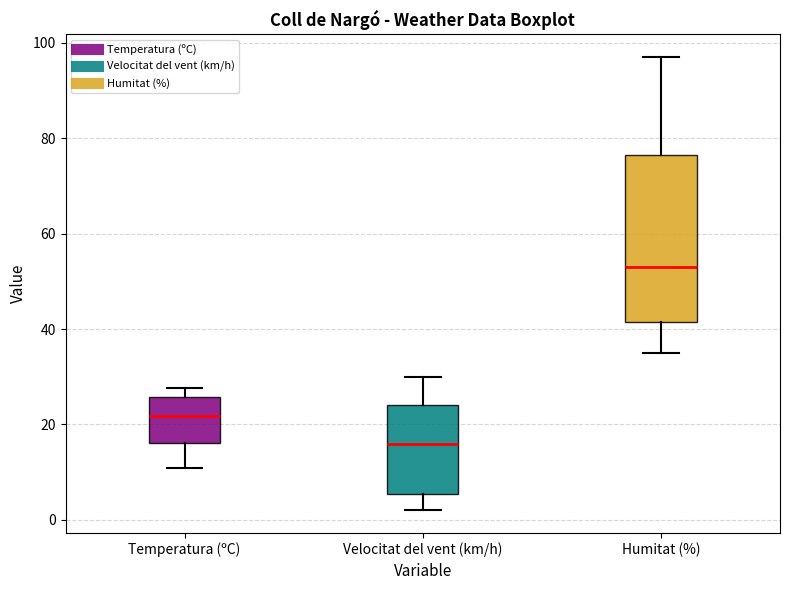

Reading left to right, transcribe this box plot: for each box, give where its median line is, the range the box spans, and where its two whiskers end, as read against the y-axis. The values are not printed on the chart, so give them approximately, as read against the axis.

Temperatura (ºC): median 22, box 16 to 26, whiskers 10 to 28
Velocitat del vent (km/h): median 16, box 6 to 24, whiskers 2 to 30
Humitat (%): median 54, box 42 to 76, whiskers 36 to 98